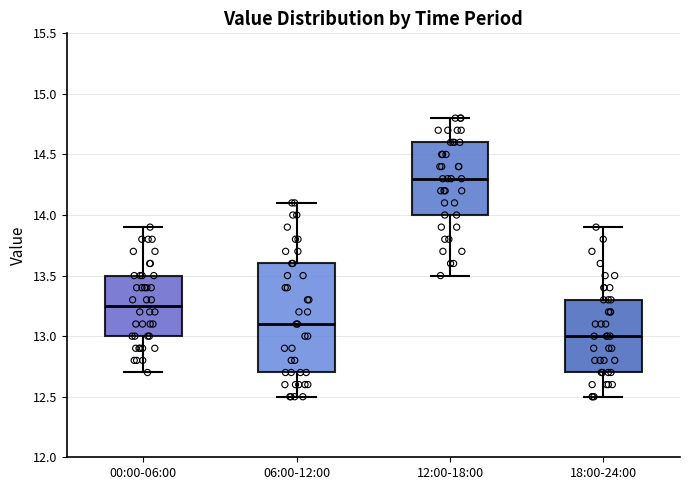

Where does the median line of the box for 06:00-12:00 sit on the y-axis? The values are not printed on the chart, so give them approximately, as read against the axis.

13.10